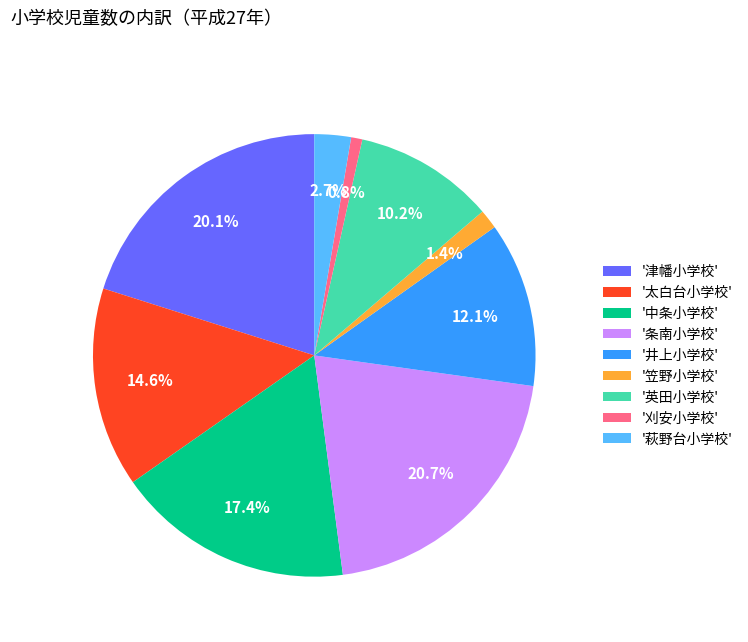

To the nearest percent, what is the average slice percentage?

11%